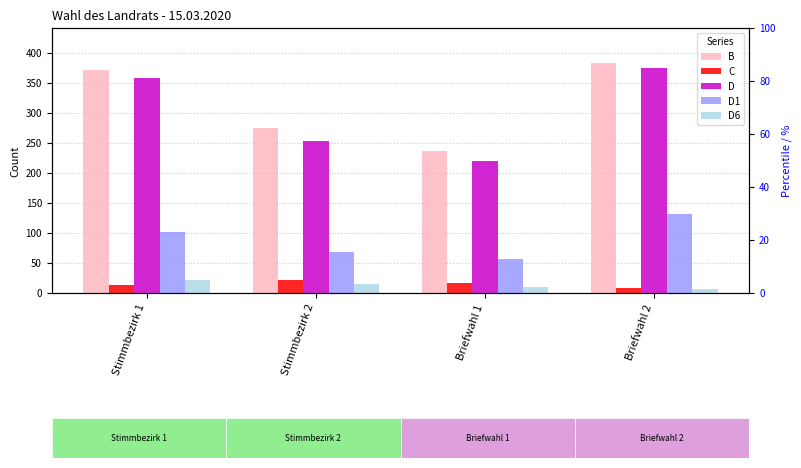

At which category is the sum across all series the highest?

Briefwahl 2